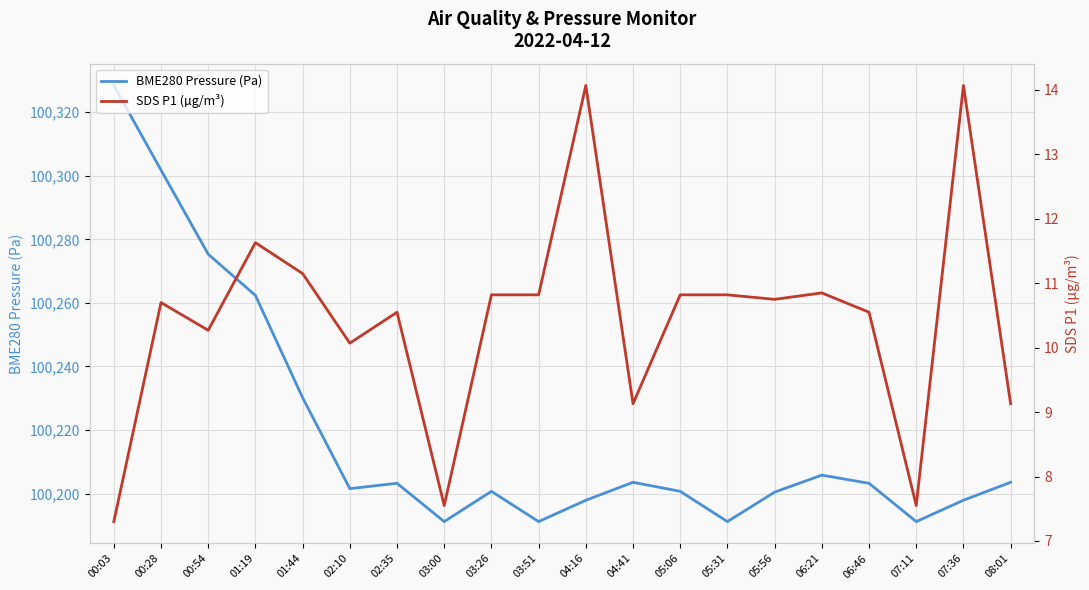

True or false: BME280 Pressure (Pa) has a value of 100197.9 at 07:36.

True